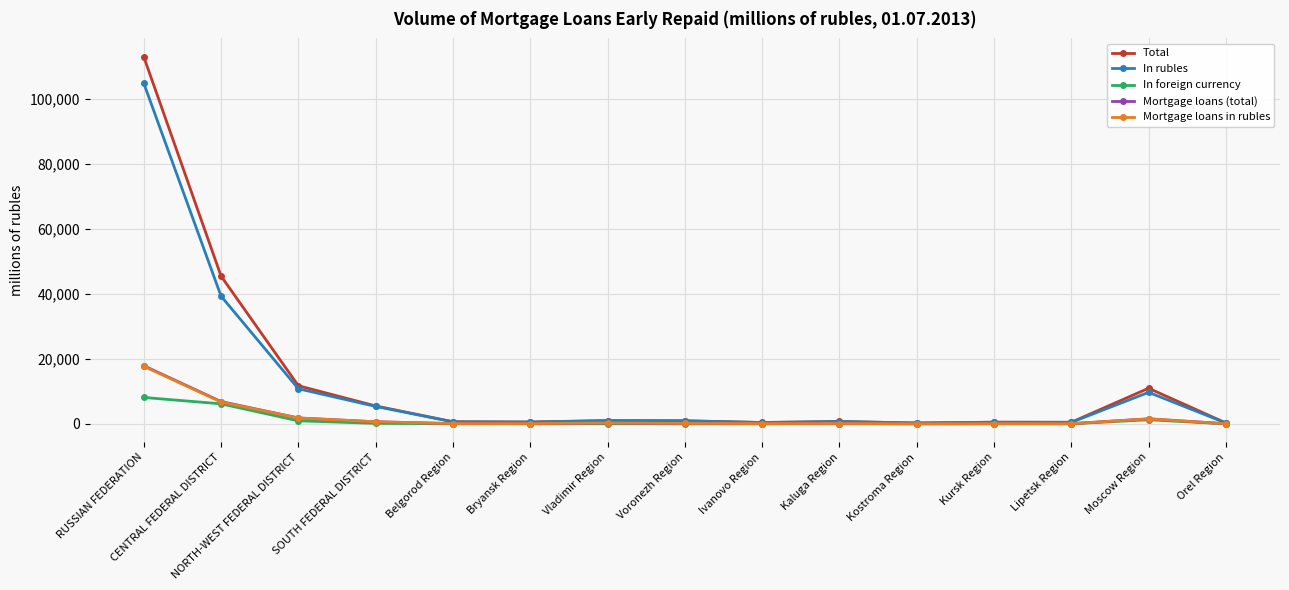

What is the spread (max minus min) of values at Orel Region?

269